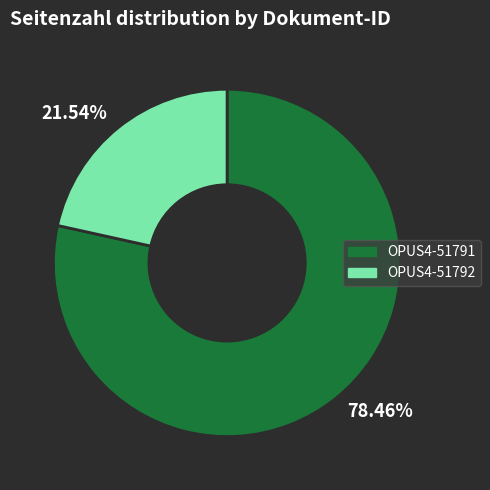

Does 21.54% account for over 50% of the chart?

No